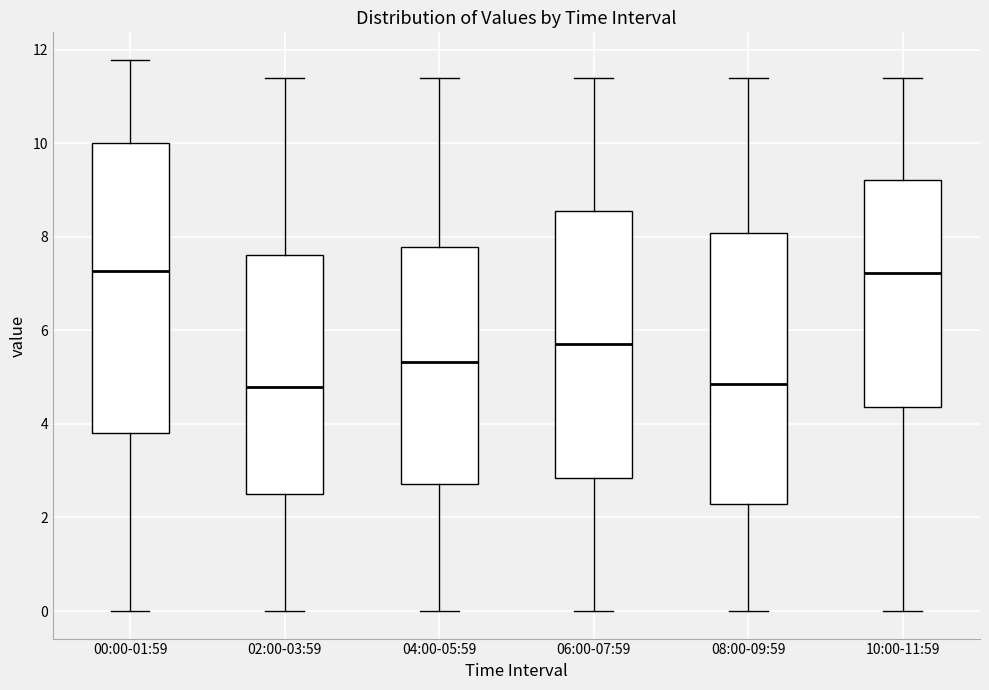

Reading left to right, transcribe this box plot: for each box, give where its median line is, the range the box spans, and where its two whiskers end, as read against the y-axis. The values are not printed on the chart, so give them approximately, as read against the axis.

00:00-01:59: median 7.2, box 3.8 to 10.0, whiskers 0.0 to 11.8
02:00-03:59: median 4.8, box 2.4 to 7.6, whiskers 0.0 to 11.4
04:00-05:59: median 5.4, box 2.8 to 7.8, whiskers 0.0 to 11.4
06:00-07:59: median 5.8, box 2.8 to 8.6, whiskers 0.0 to 11.4
08:00-09:59: median 4.8, box 2.2 to 8.0, whiskers 0.0 to 11.4
10:00-11:59: median 7.2, box 4.4 to 9.2, whiskers 0.0 to 11.4